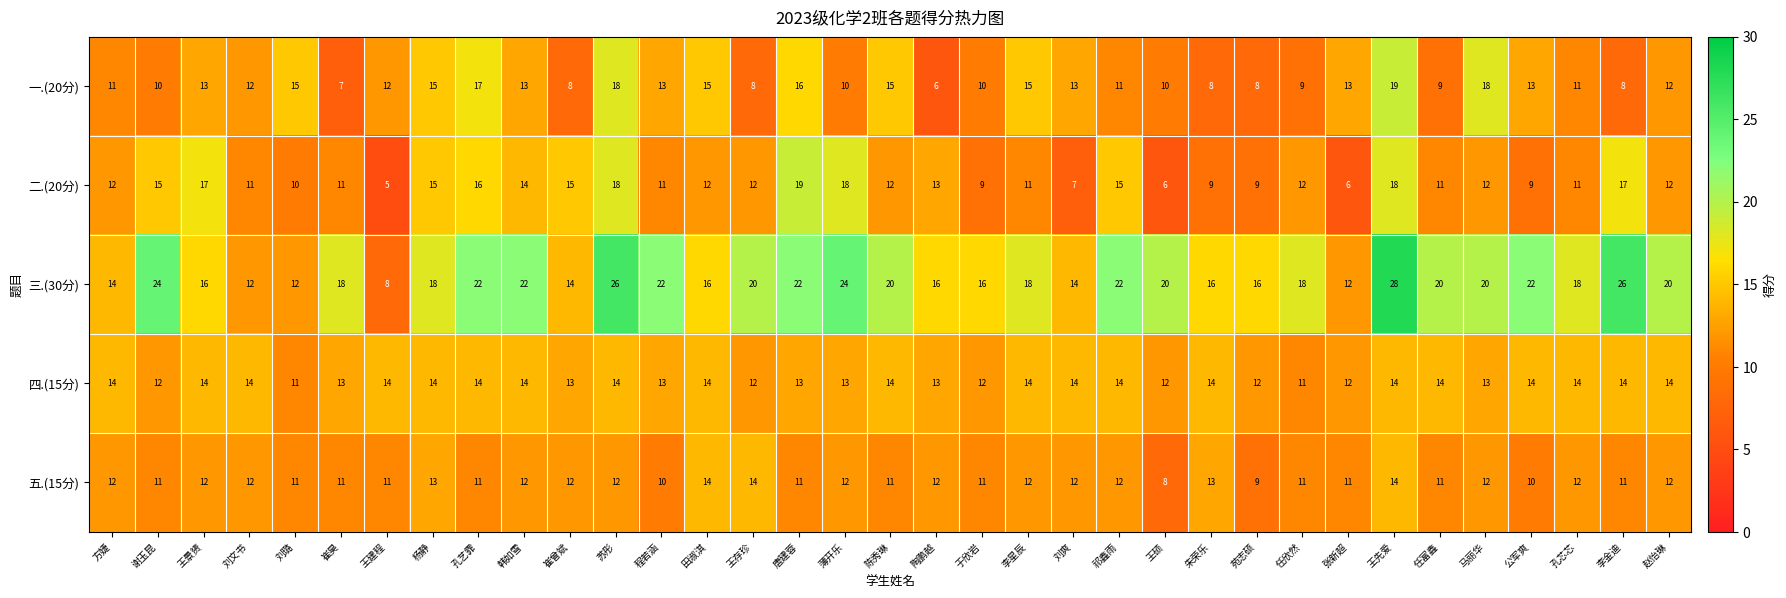

What is the difference between the second highest and minimum values in the 三.(30分) series?

18